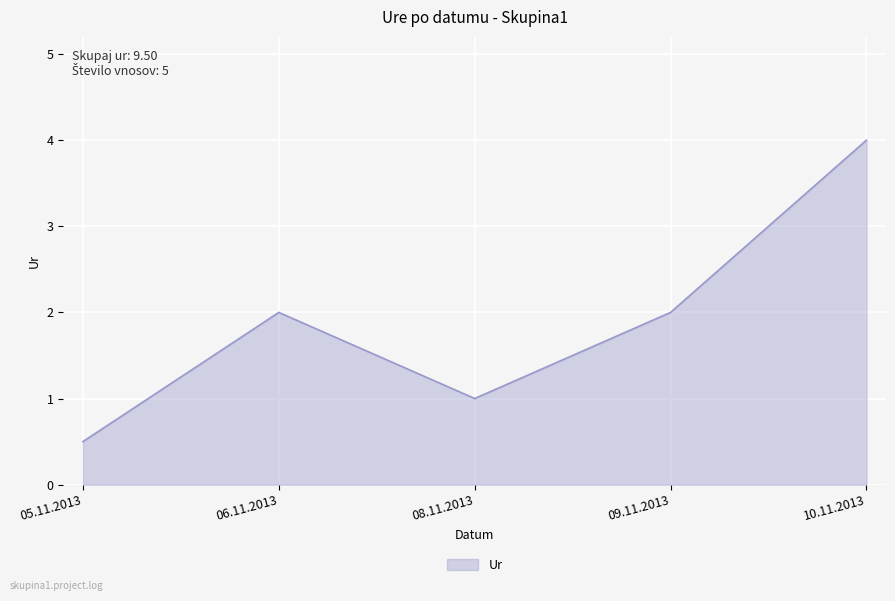

Where is the first local maximum?

06.11.2013